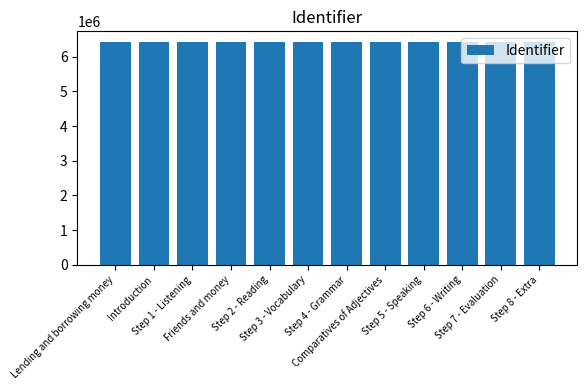

What is the maximum value shown in the chart?

6410495